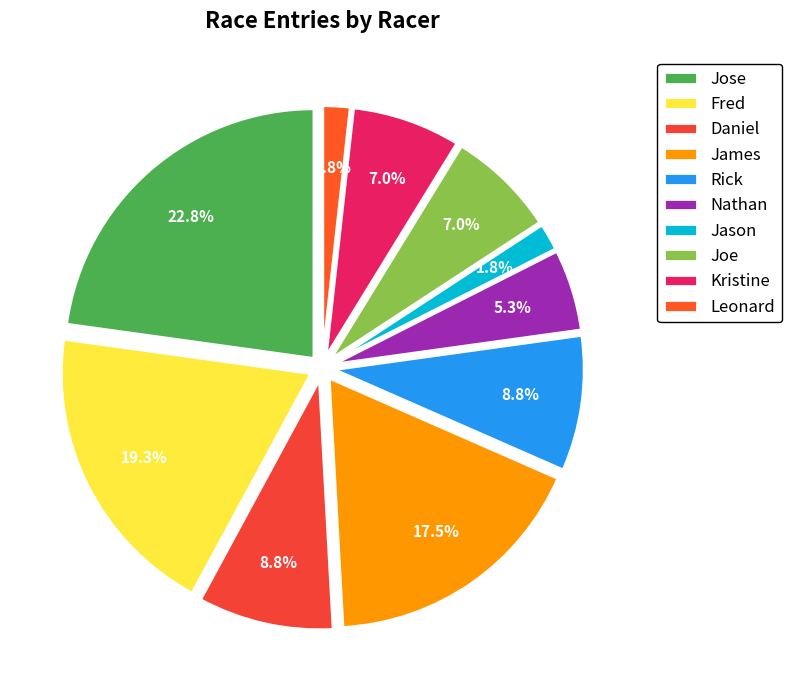

Is Nathan the majority of the pie?

No